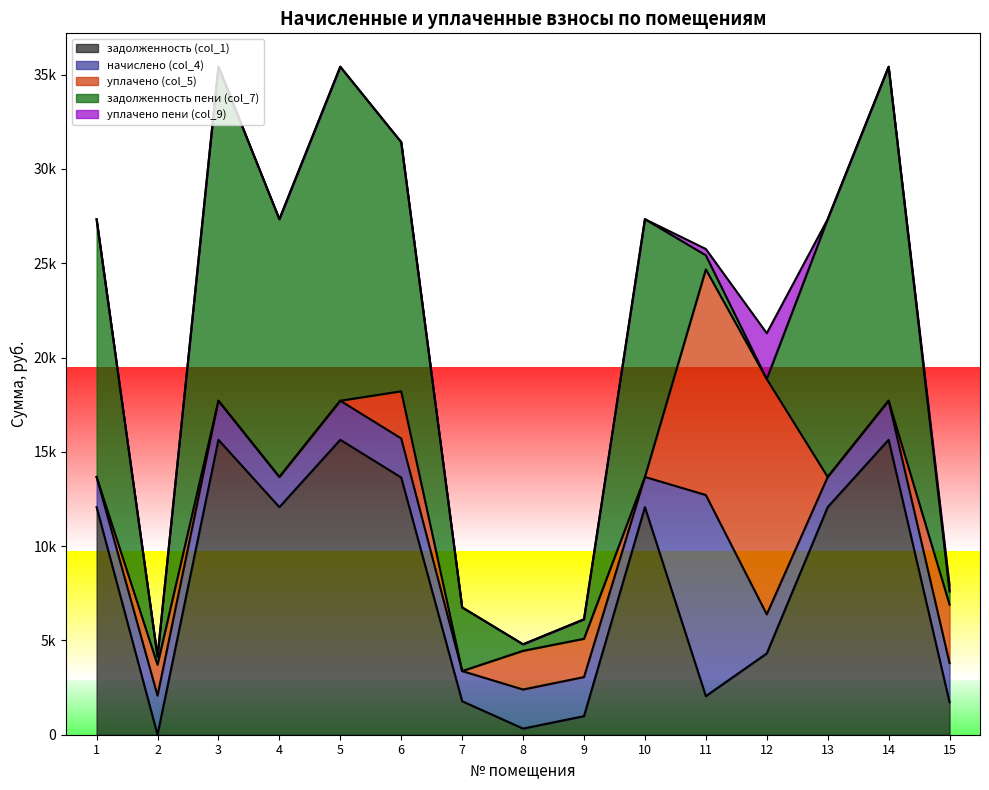

Where is the first local minimum for уплачено пени (col_9)?

10